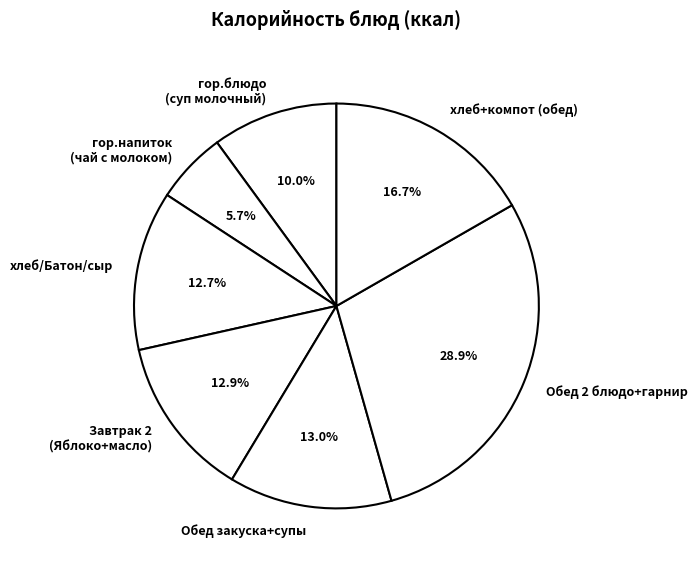

Which has a higher value, гор.блюдо (суп молочный) or Обед закуска+супы?

Обед закуска+супы